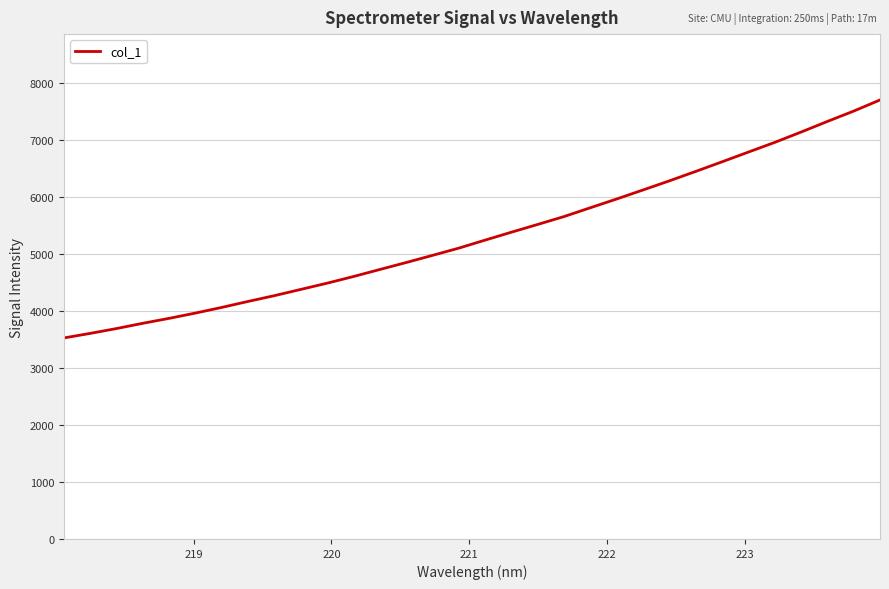

What is the difference between the maximum and minimum values?

4173.8